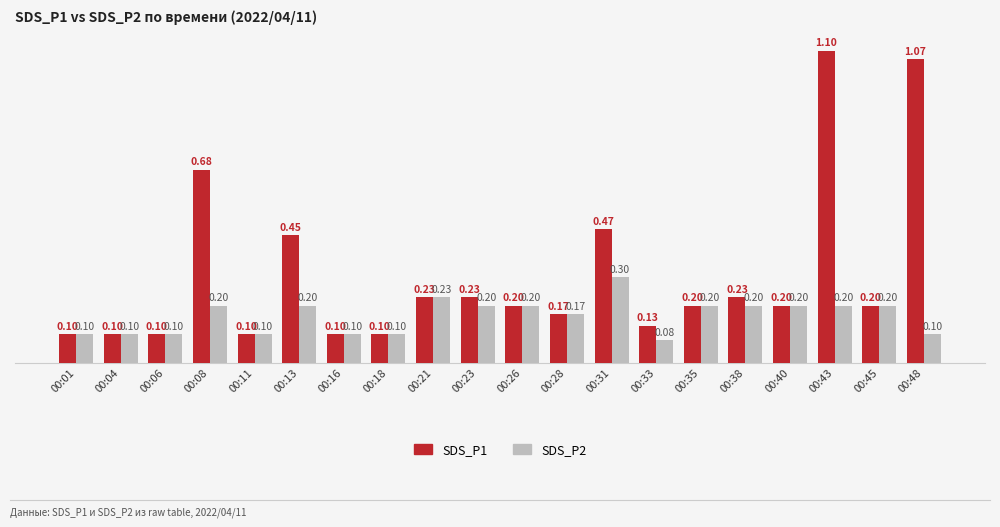

List the series in order of their peak value, highest first.

SDS_P1, SDS_P2